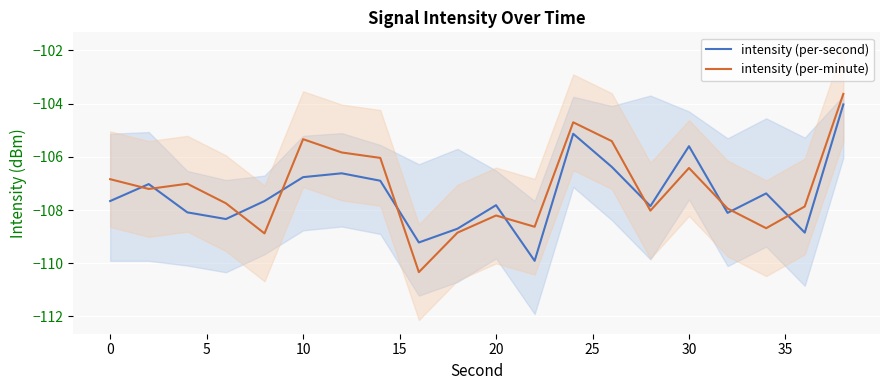

The intensity (per-minute) series shows -106.4 at 30. True or false?

True